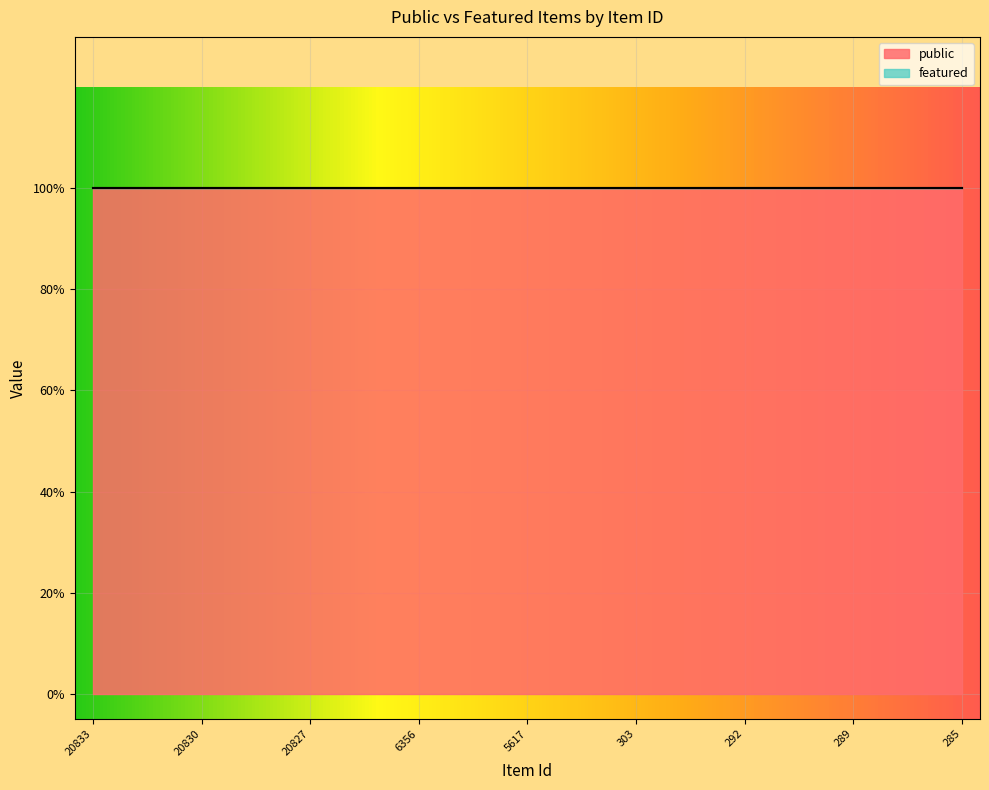

Rank the series by their average value, from lowest to highest.

featured, public